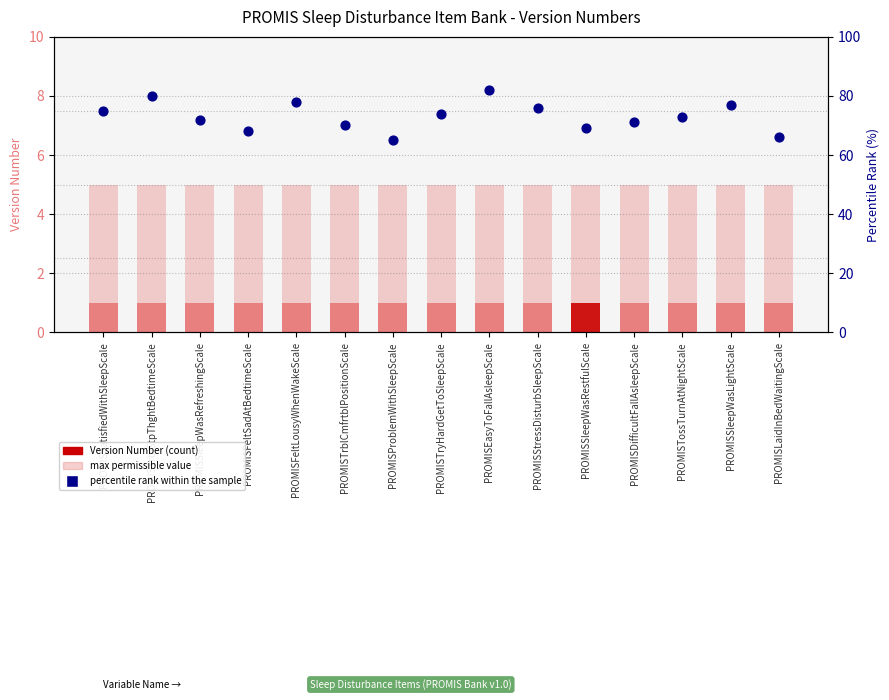

Which series contains the lowest Y value?

Version Number